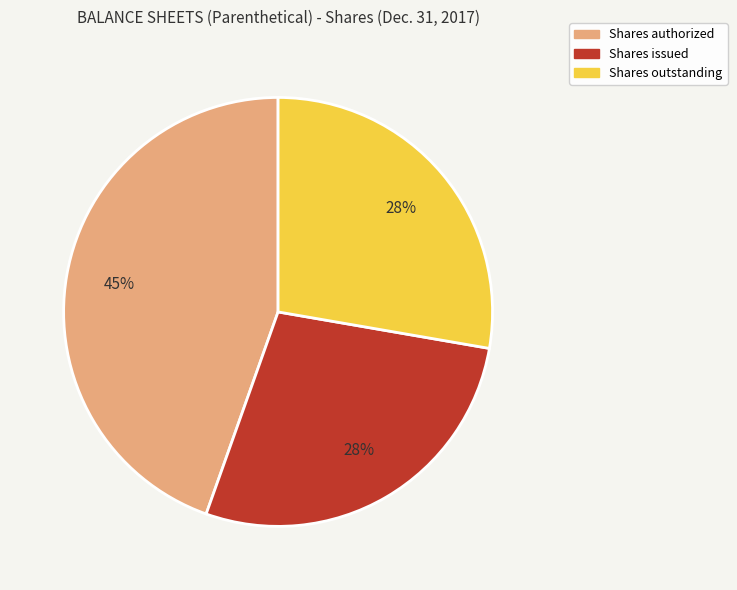

What is the ratio of the value at Shares outstanding to the value at Shares issued?

1.0